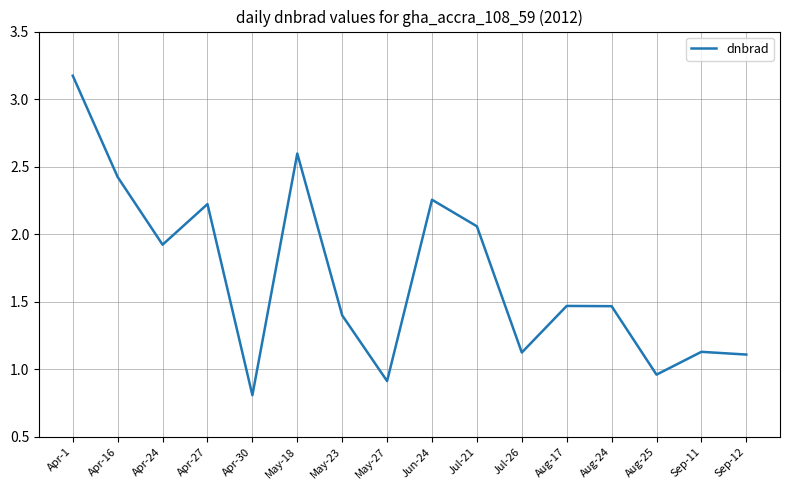

What value does the data have at Apr-1?

3.2